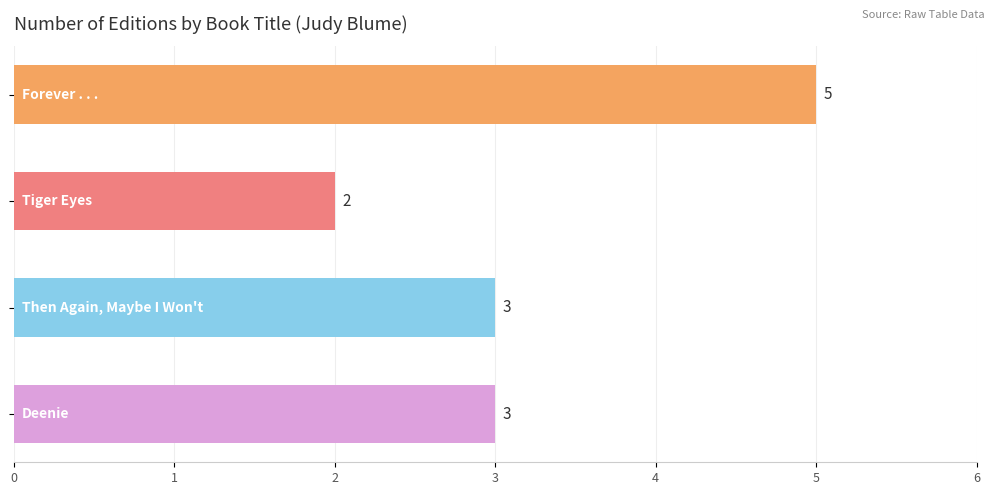

What is the greatest value displayed?

5